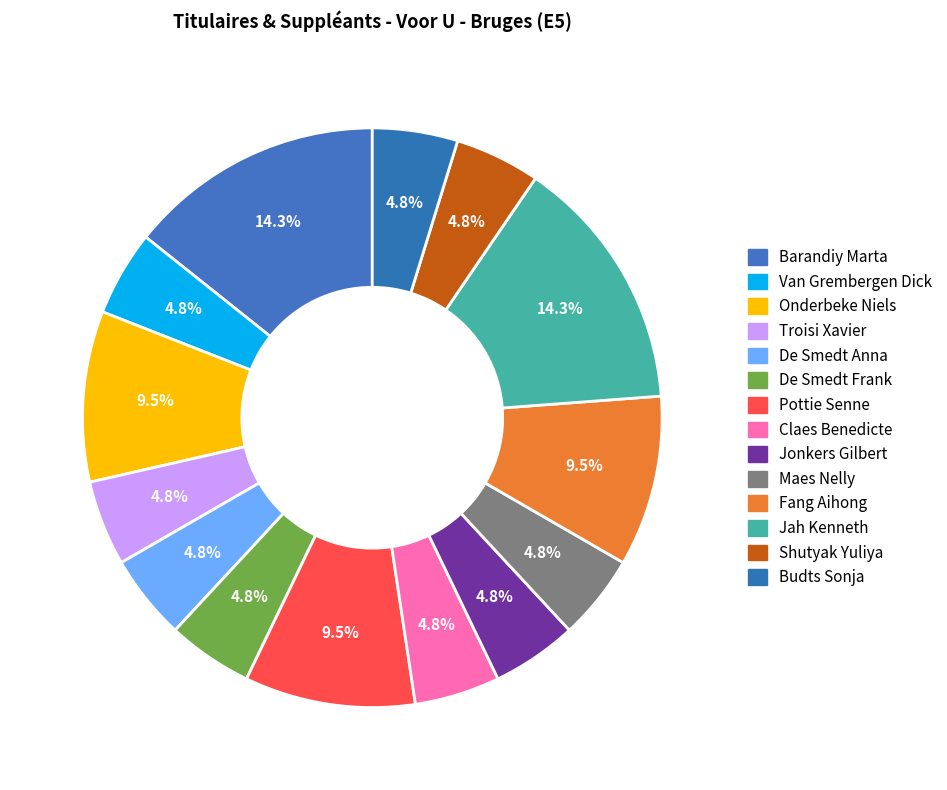

Which slice is the smallest?

Van Grembergen Dick